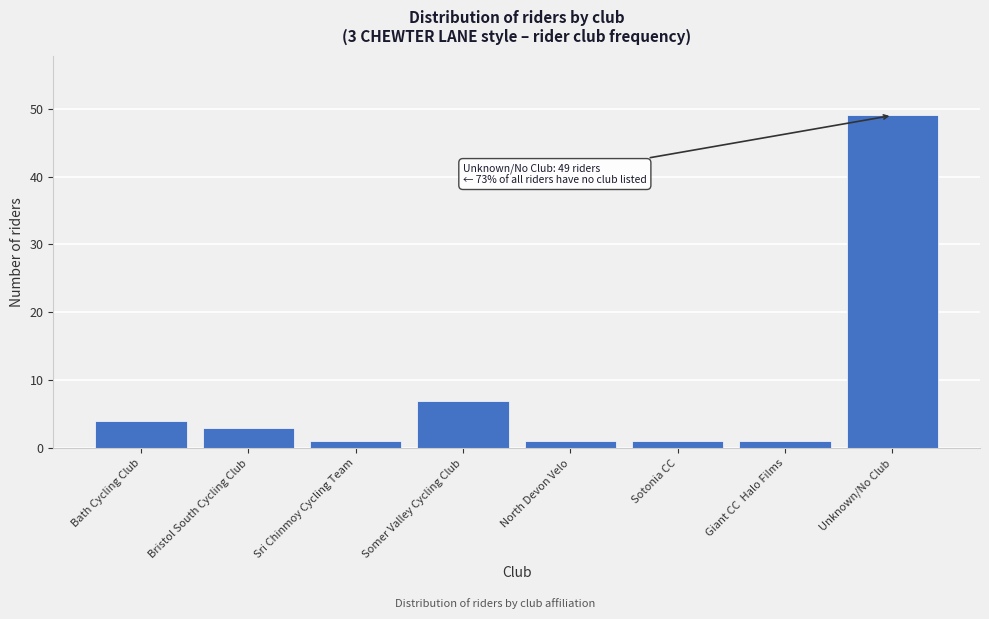

Reading left to right, what are all the values shown in this chart?

Bath Cycling Club=4	Bristol South Cycling Club=3	Sri Chinmoy Cycling Team=1	Somer Valley Cycling Club=7	North Devon Velo=1	Sotonia CC=1	Giant CC  Halo Films=1	Unknown/No Club=49